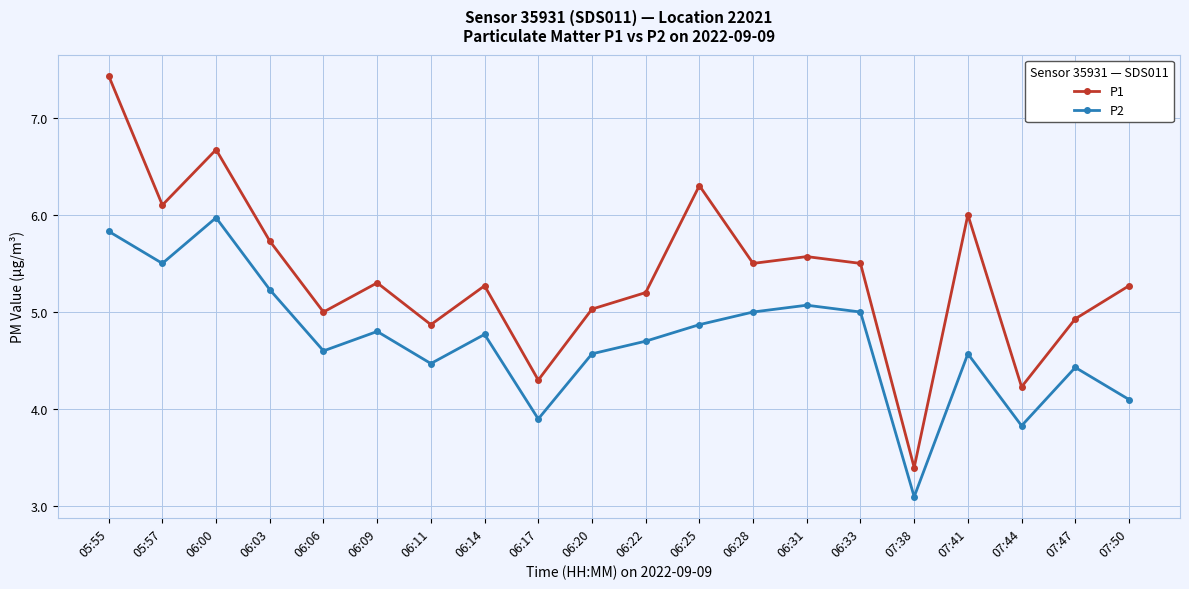

True or false: P2 and P1 intersect in this chart.

False